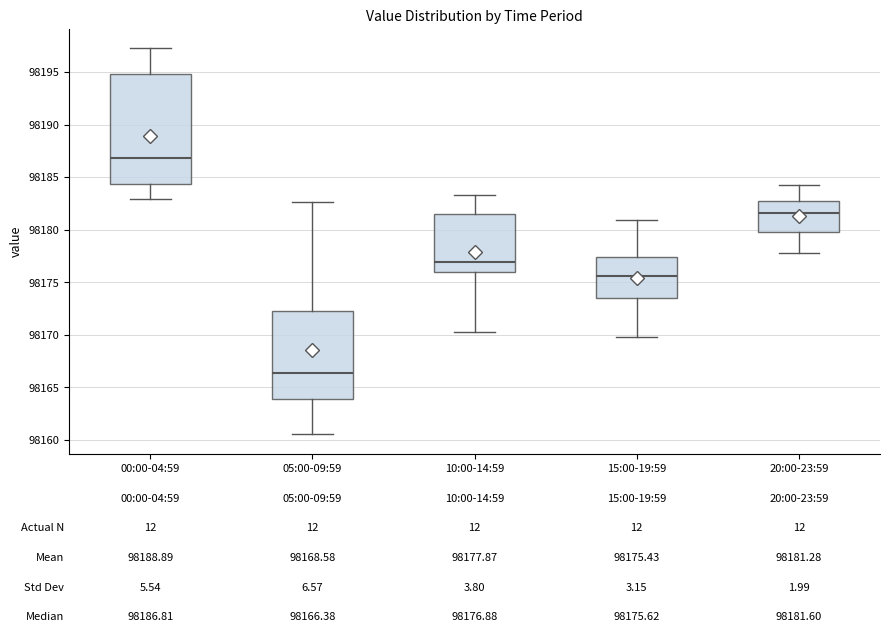

Which box is the tallest, from its lower edge to its upper edge?

00:00-04:59